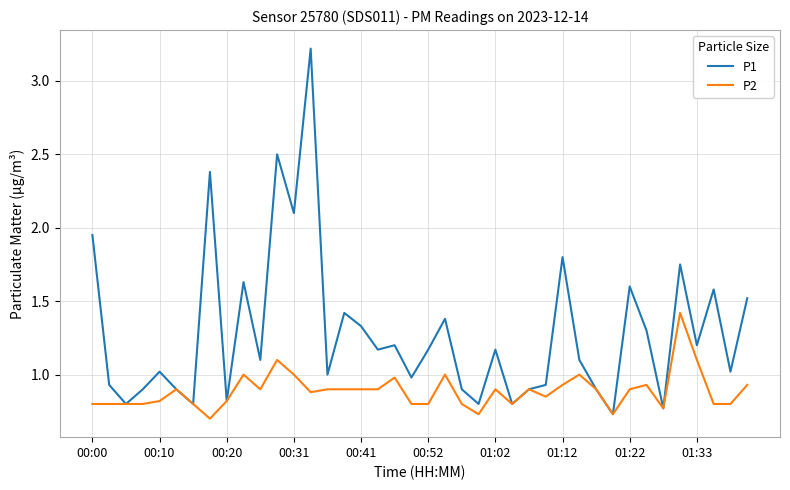

Which series has the widest spread of values?

P1